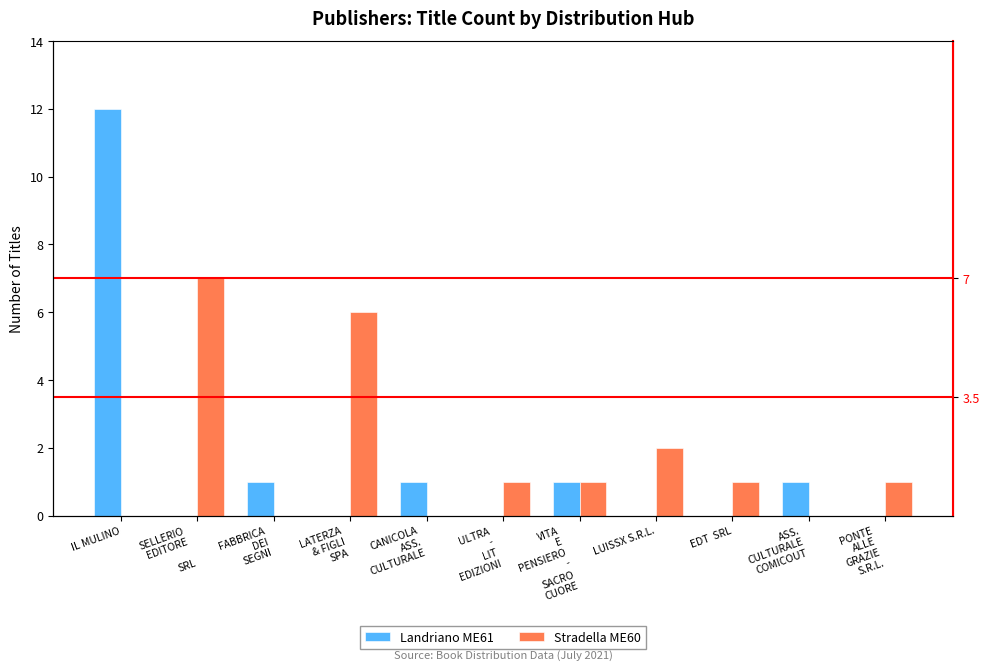

At which category is the sum across all series the highest?

IL MULINO